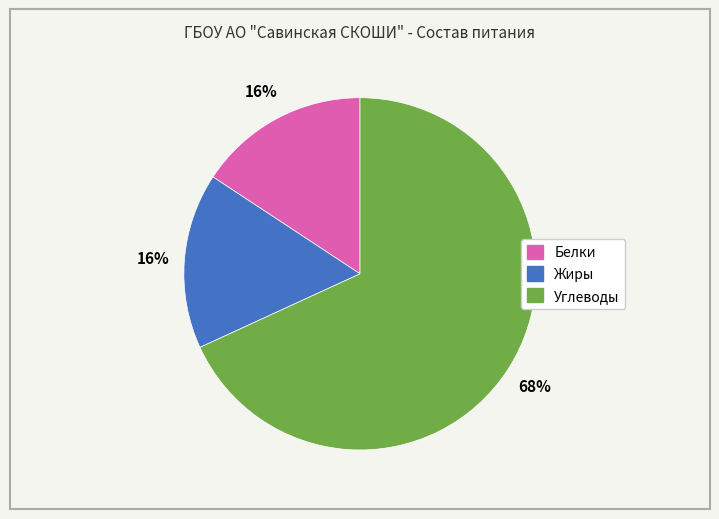

The Жиры slice represents 28% of the pie. True or false?

False